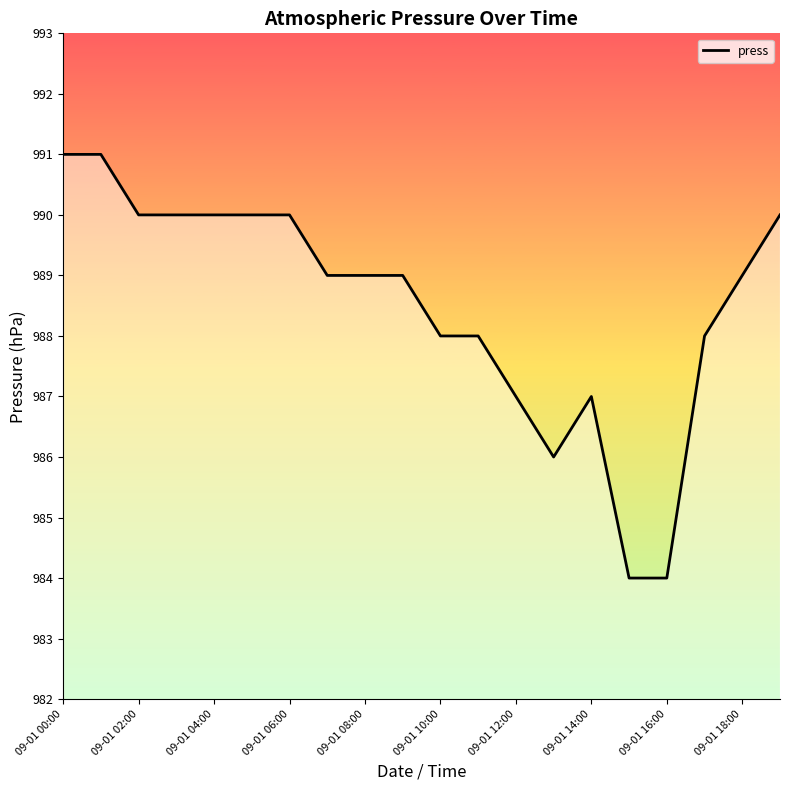

What is the difference between the maximum and minimum values?

7